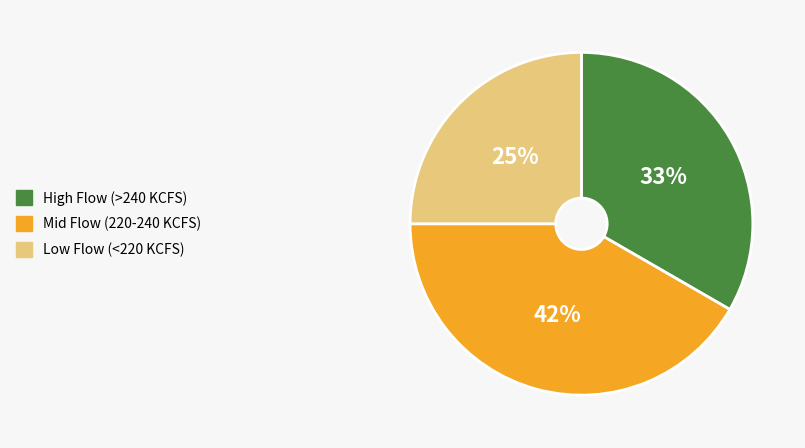

How many segments does this pie chart have?

3